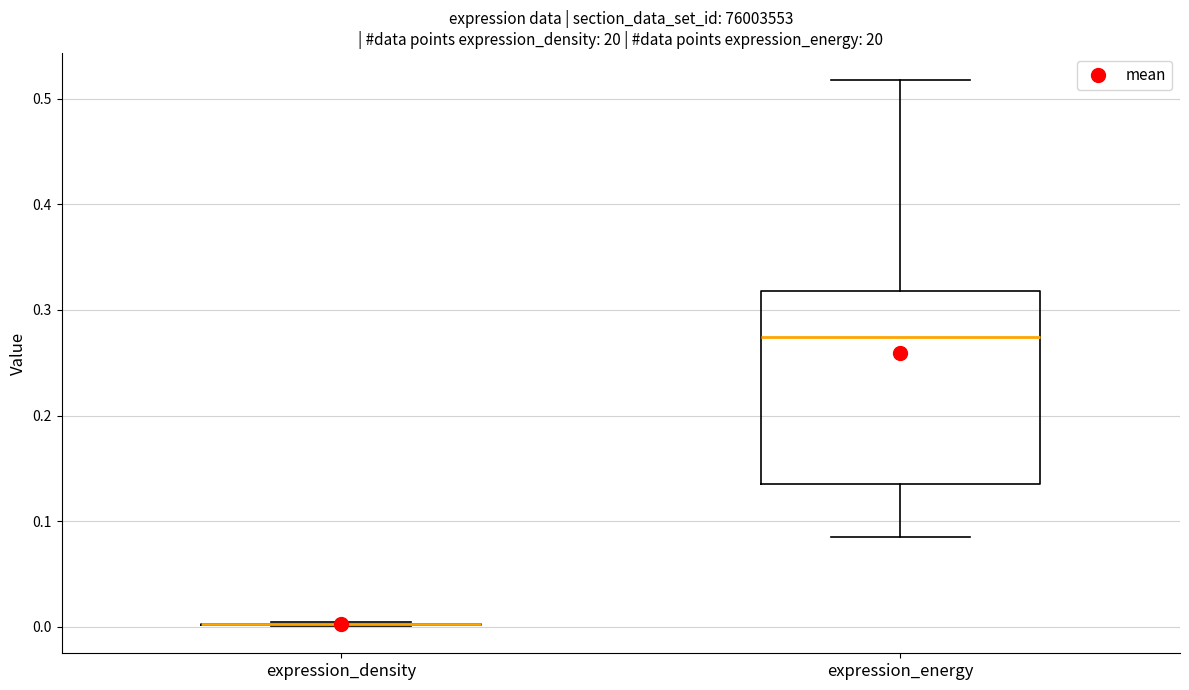

Reading left to right, transcribe this box plot: for each box, give where its median line is, the range the box spans, and where its two whiskers end, as read against the y-axis. The values are not printed on the chart, so give them approximately, as read against the axis.

expression_density: box collapsed to a line at 0.00, whiskers 0.00 to 0.00
expression_energy: median 0.27, box 0.13 to 0.32, whiskers 0.09 to 0.52